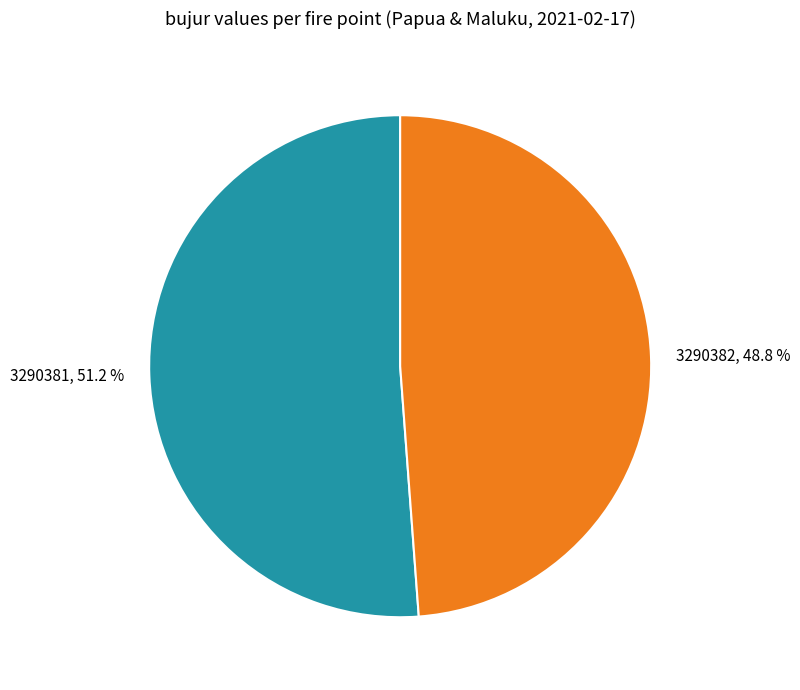

What is the smallest slice in the pie chart?

3290382